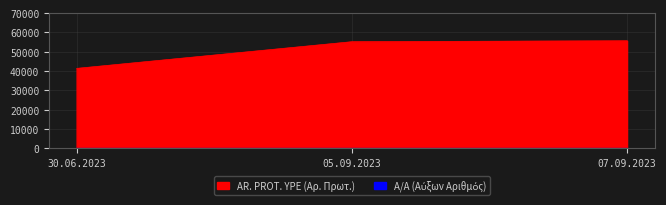

Which category has the highest value across all series?

07.09.2023